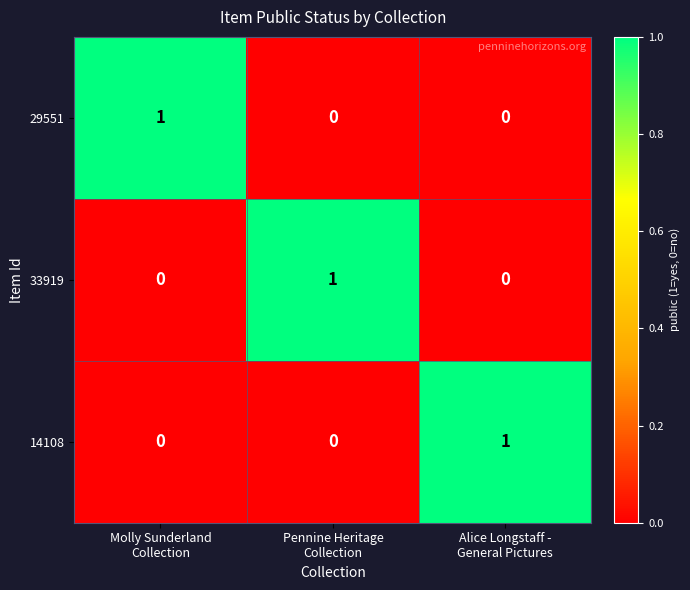

Count the 33919 values in the range 0 to 1.

3